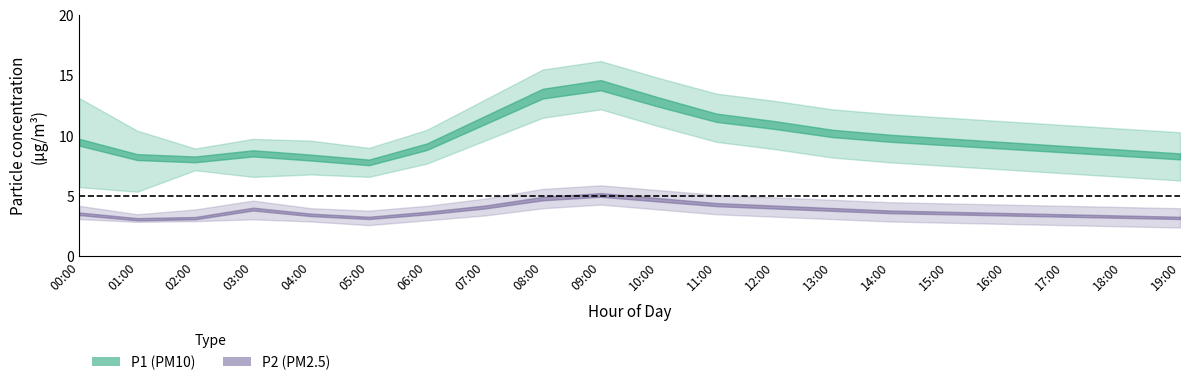

At which label does P1_upper first exceed 11?

00:00